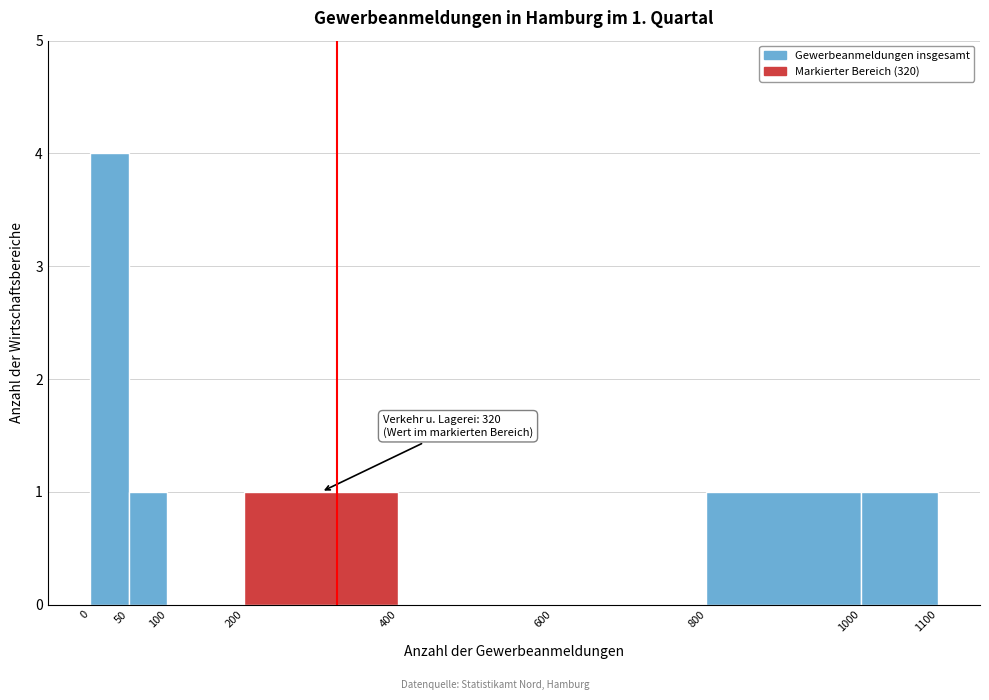

Which range on the x-axis has the tallest bar?

0 to 50